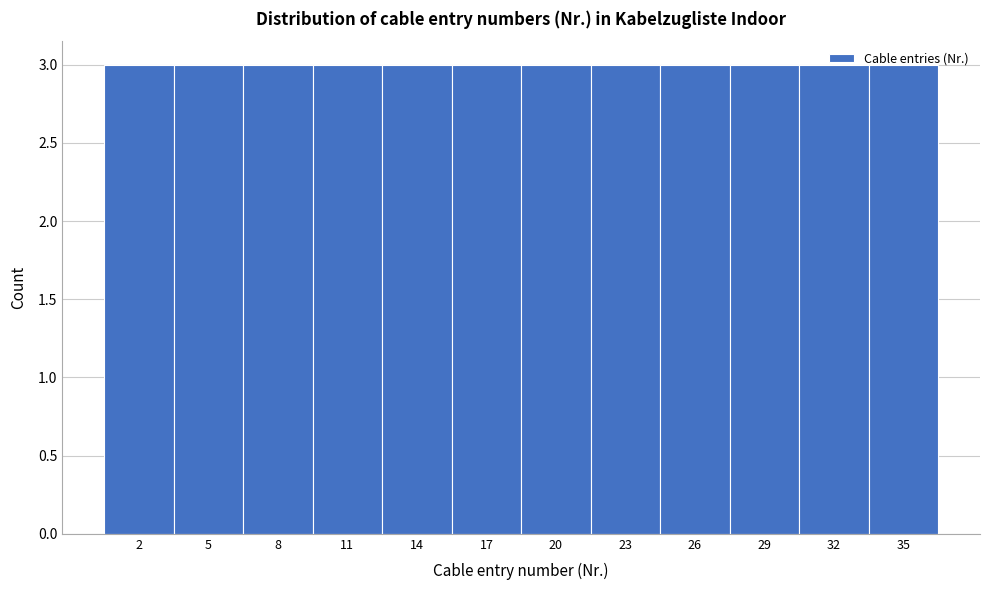

Reading left to right, transcribe this chart: for each bar, give the range it covers on the x-axis and its height. The values are not printed on the chart, so give them approximately, as read against the axis.

0.5 to 3.5: 3
3.5 to 6.5: 3
6.5 to 9.5: 3
9.5 to 12.5: 3
12.5 to 15.5: 3
15.5 to 18.5: 3
18.5 to 21.5: 3
21.5 to 24.5: 3
24.5 to 27.5: 3
27.5 to 30.5: 3
30.5 to 33.5: 3
33.5 to 36.5: 3